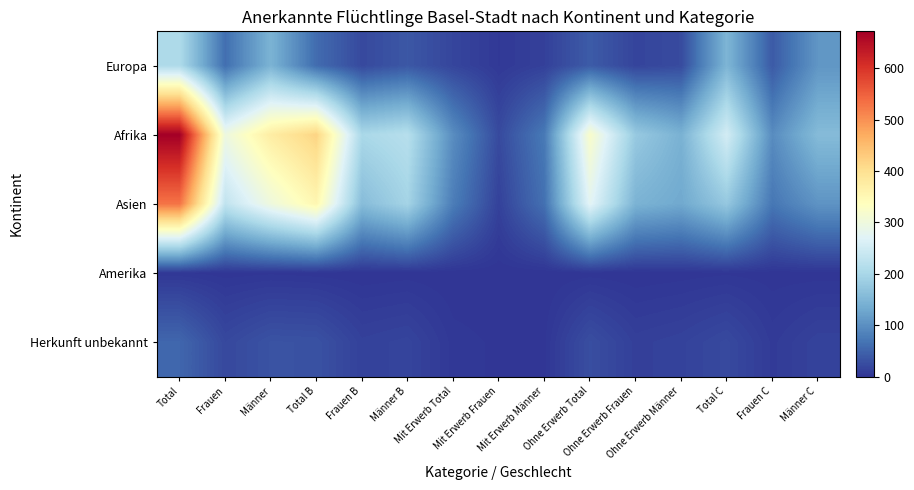

What is the difference between the highest and lowest values at Männer B?

216